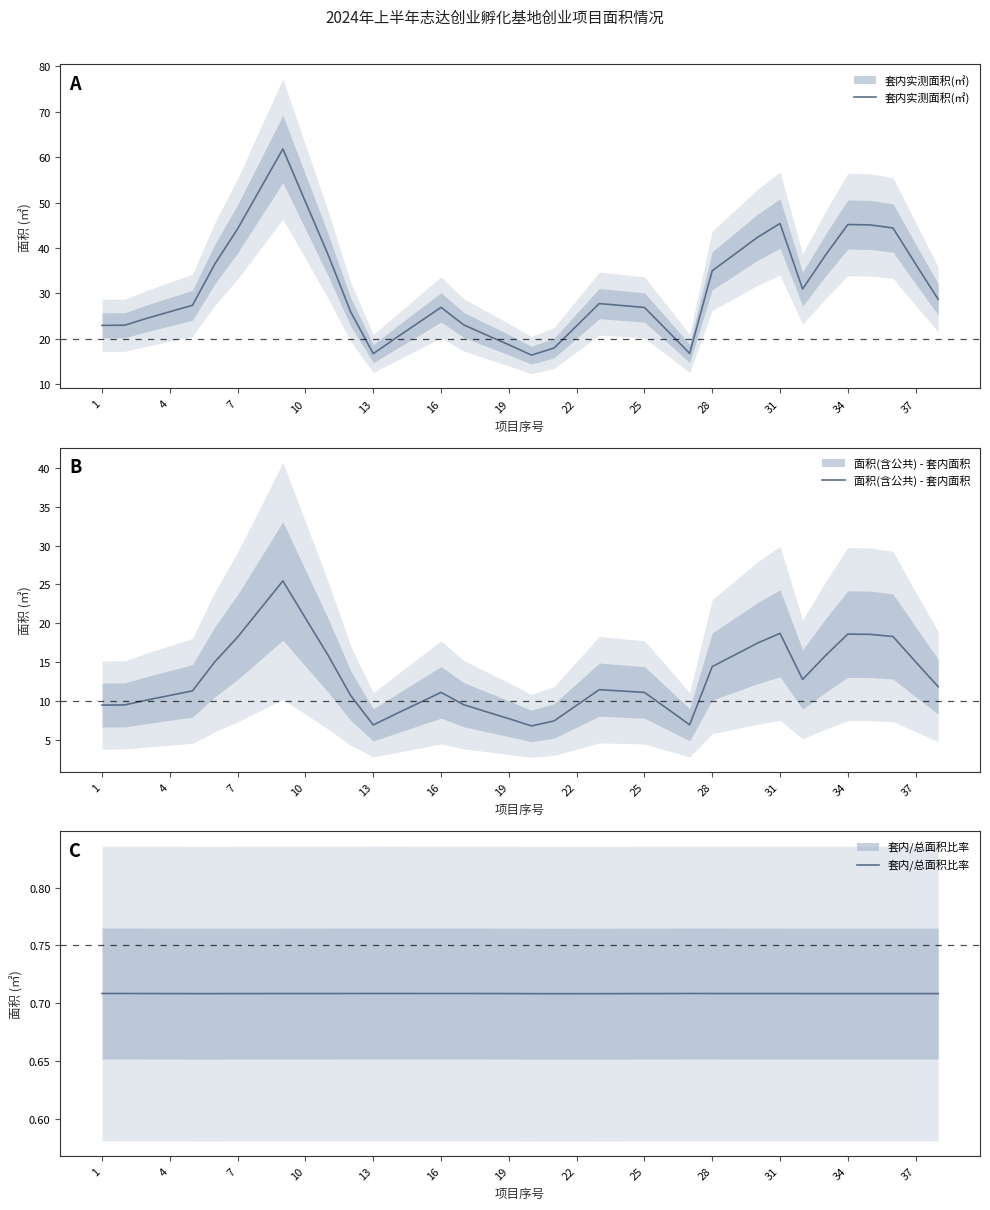

True or false: 套内/总面积比率 has a value of 0.7 at 17.

True